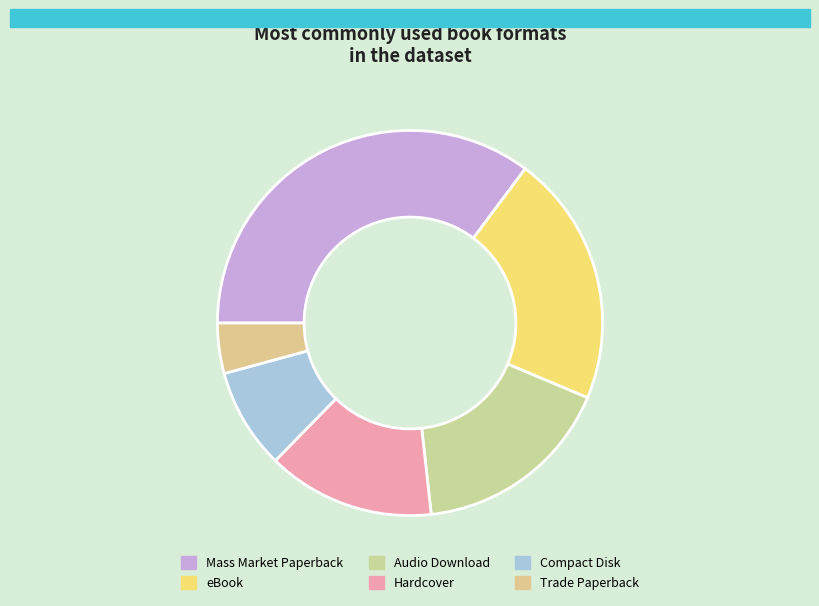

Between Mass Market Paperback and Compact Disk, which is larger?

Mass Market Paperback